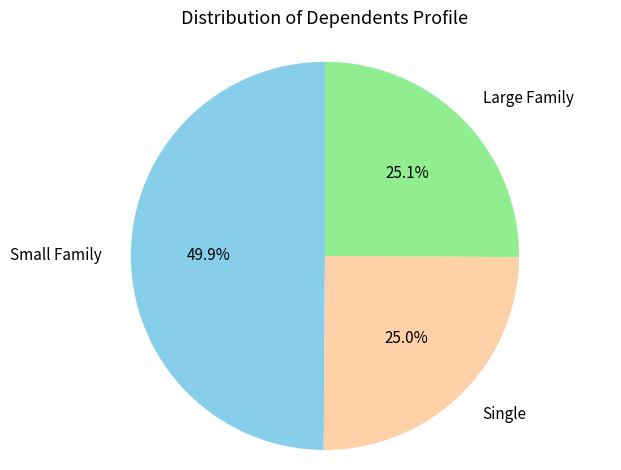

Which slice is the largest?

Small Family